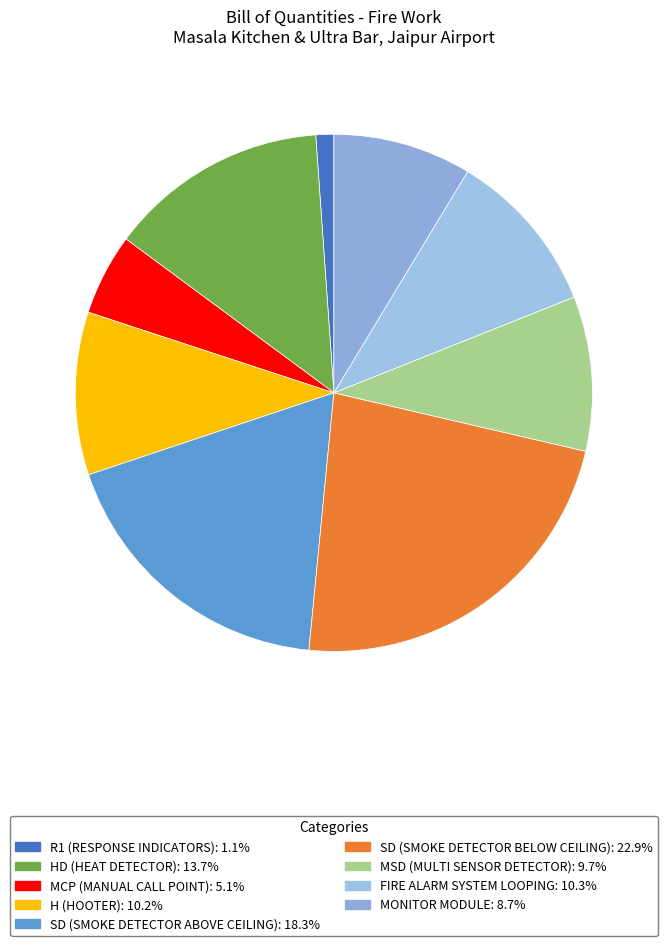

To the nearest percent, what portion does FIRE ALARM SYSTEM LOOPING represent?

10%